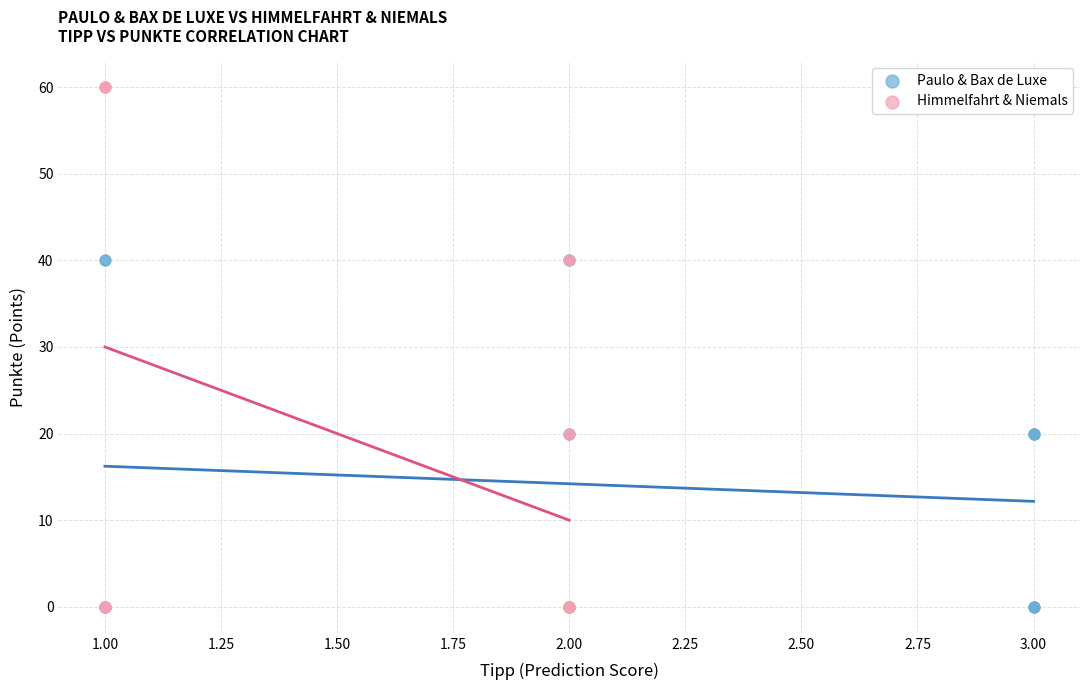

Which series reaches the maximum Y coordinate?

Himmelfahrt & Niemals